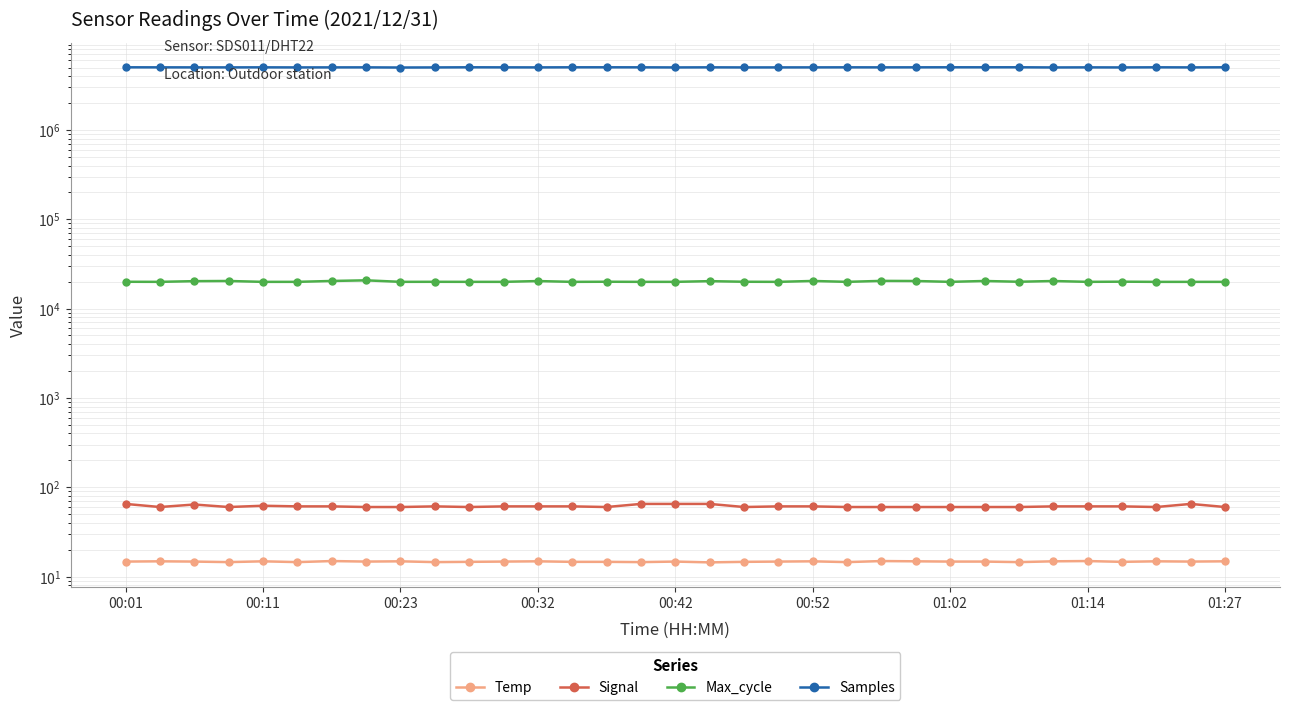

True or false: Temp has more than 0 points higher than both neighbors.

True